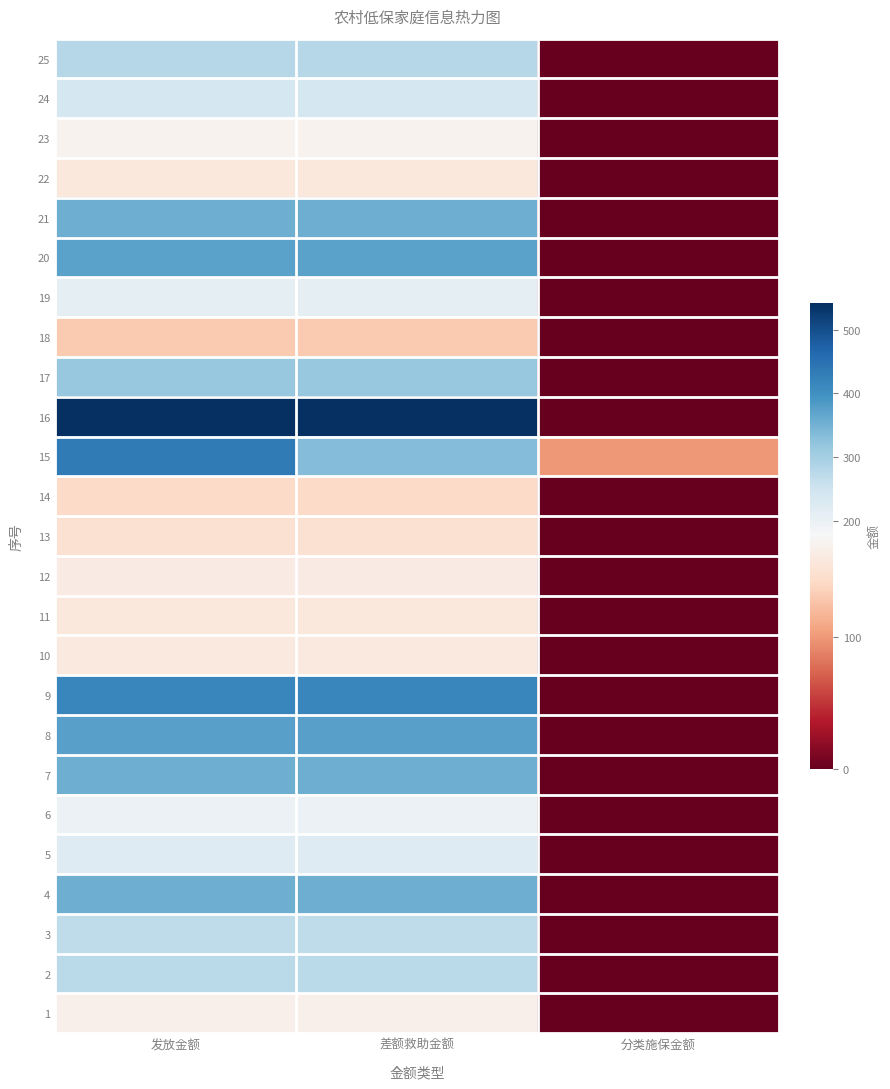

Reading right to left, extract all data points from this chart.

1: 分类施保金额=0.0	差额救助金额=167.5	发放金额=167.5
2: 分类施保金额=0.0	差额救助金额=275.0	发放金额=275.0
3: 分类施保金额=0.0	差额救助金额=269.0	发放金额=269.0
4: 分类施保金额=0.0	差额救助金额=355.0	发放金额=355.0
5: 分类施保金额=0.0	差额救助金额=223.5	发放金额=223.5
6: 分类施保金额=0.0	差额救助金额=197.5	发放金额=197.5
7: 分类施保金额=0.0	差额救助金额=355.0	发放金额=355.0
8: 分类施保金额=0.0	差额救助金额=375.0	发放金额=375.0
9: 分类施保金额=0.0	差额救助金额=415.0	发放金额=415.0
10: 分类施保金额=0.0	差额救助金额=159.5	发放金额=159.5
11: 分类施保金额=0.0	差额救助金额=157.5	发放金额=157.5
12: 分类施保金额=0.0	差额救助金额=161.5	发放金额=161.5
13: 分类施保金额=0.0	差额救助金额=150.0	发放金额=150.0
14: 分类施保金额=0.0	差额救助金额=142.5	发放金额=142.5
15: 分类施保金额=100.0	差额救助金额=335.0	发放金额=435.0
16: 分类施保金额=0.0	差额救助金额=542.5	发放金额=542.5
17: 分类施保金额=0.0	差额救助金额=316.0	发放金额=316.0
18: 分类施保金额=0.0	差额救助金额=130.0	发放金额=130.0
19: 分类施保金额=0.0	差额救助金额=210.5	发放金额=210.5
20: 分类施保金额=0.0	差额救助金额=371.0	发放金额=371.0
21: 分类施保金额=0.0	差额救助金额=355.0	发放金额=355.0
22: 分类施保金额=0.0	差额救助金额=157.5	发放金额=157.5
23: 分类施保金额=0.0	差额救助金额=170.5	发放金额=170.5
24: 分类施保金额=0.0	差额救助金额=241.0	发放金额=241.0
25: 分类施保金额=0.0	差额救助金额=280.0	发放金额=280.0